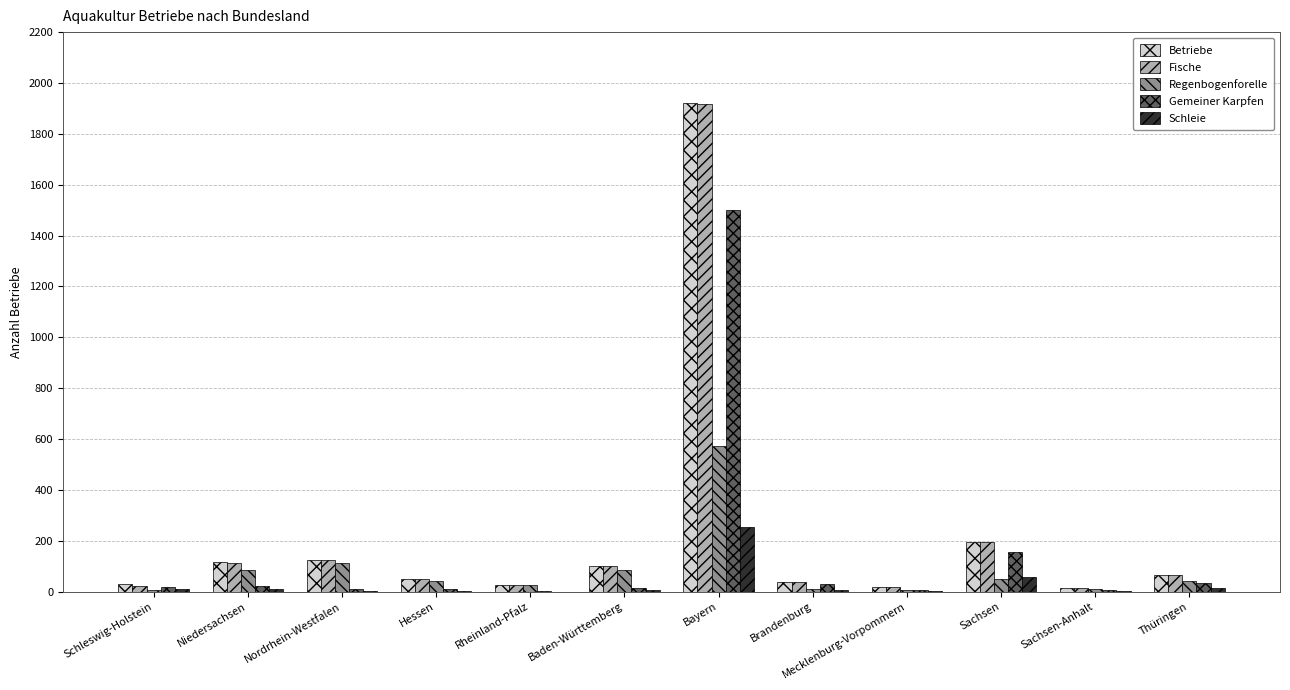

What is the spread (max minus min) of values at Thüringen?

53